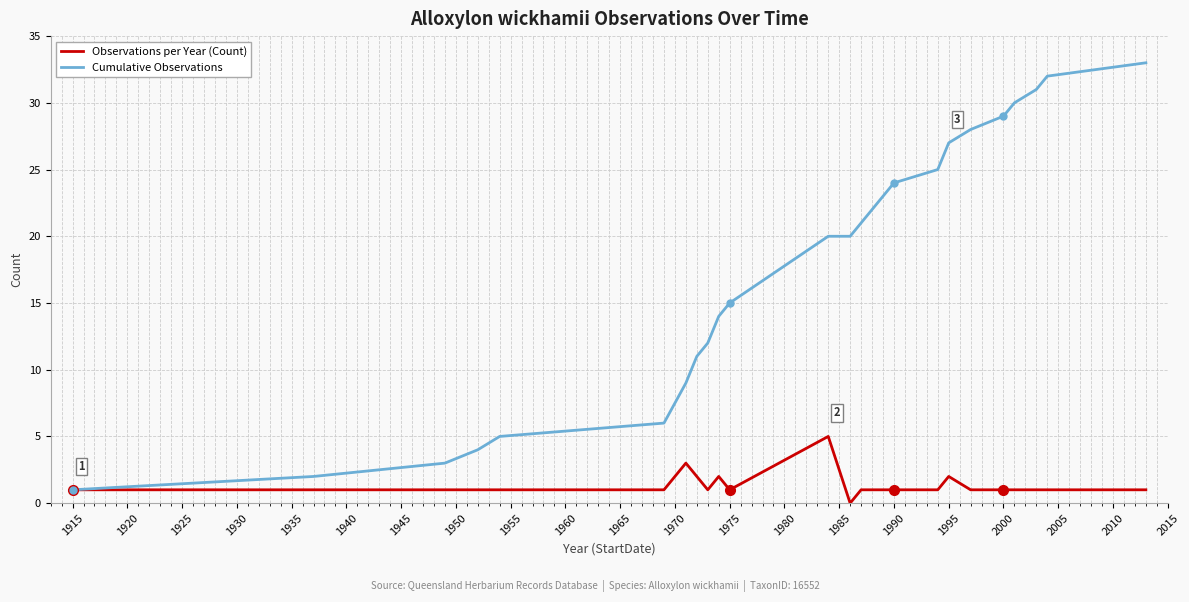

Rank the series by their average value, from lowest to highest.

Observations per Year (Count), Cumulative Observations